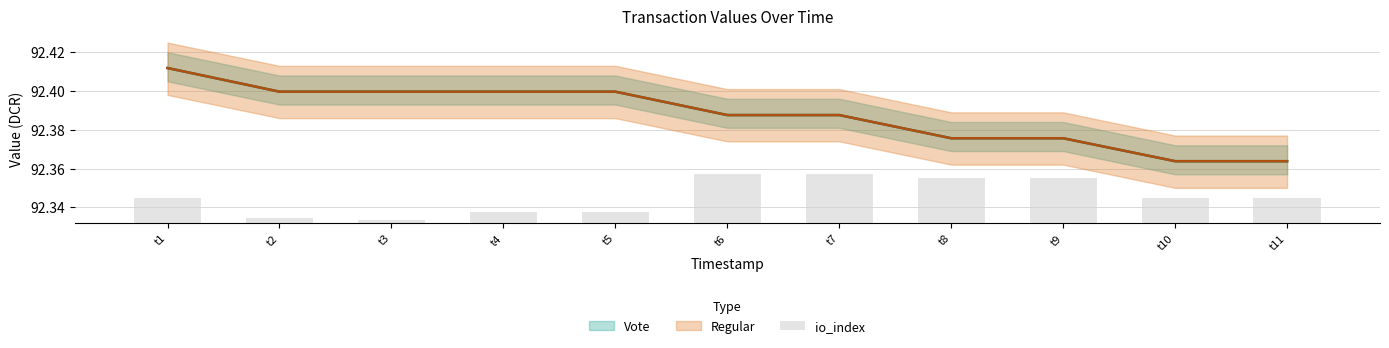

List the labels in order of value, largest first.

t6, t7, t8, t9, t1, t10, t11, t4, t5, t2, t3